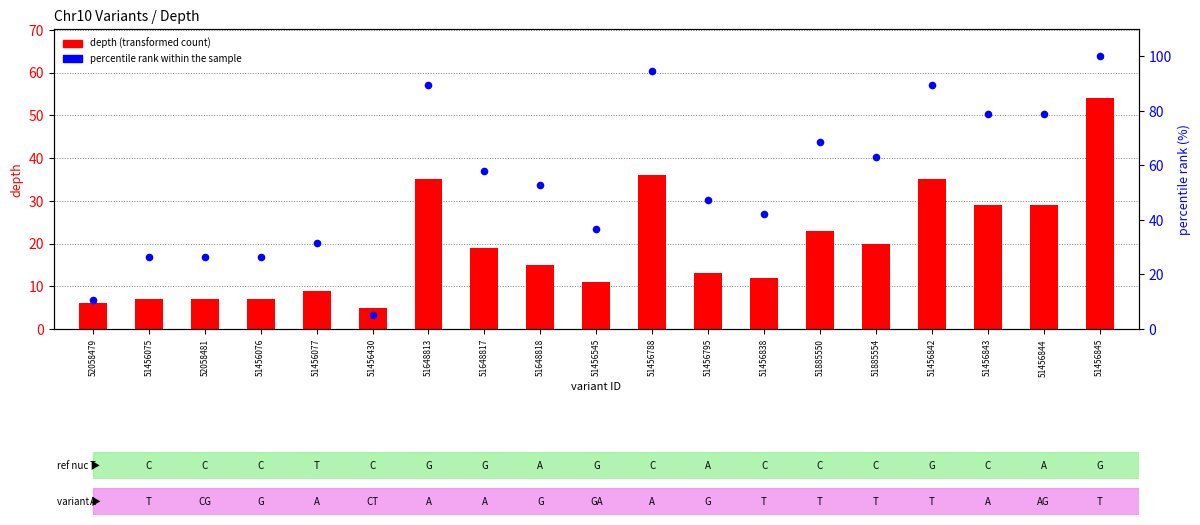

Which series has the largest total across all categories?

percentile rank within the sample